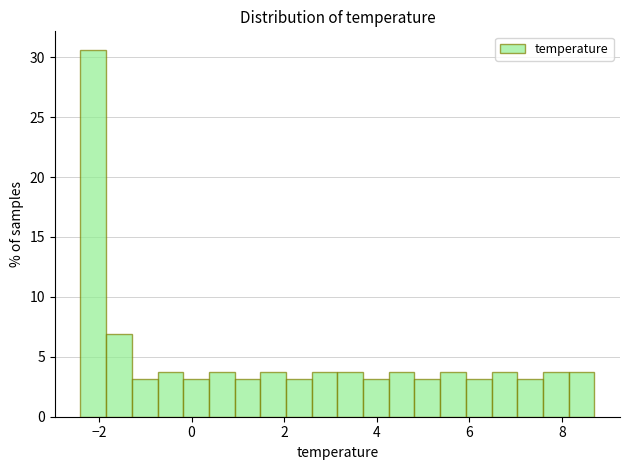

Read against the x-axis, roughly where is the centre of the tallest bar?

-2.2